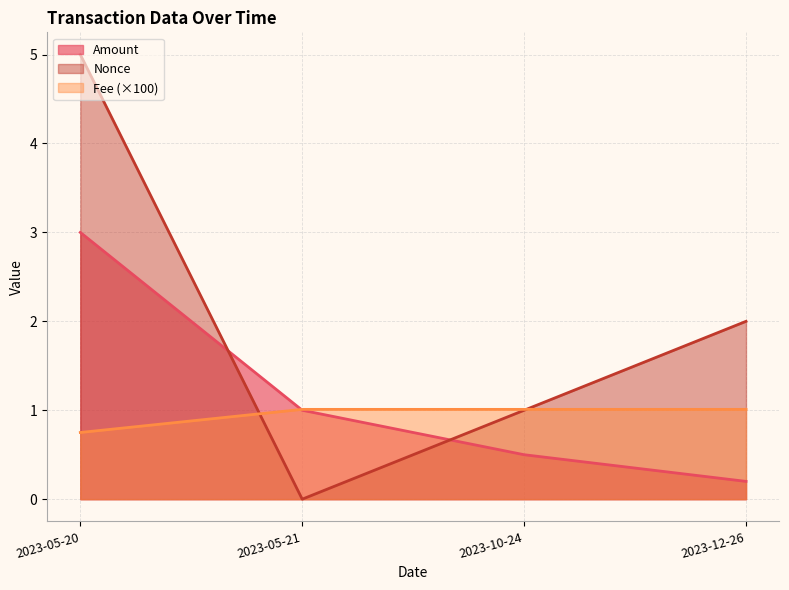

Is the value of Fee at 2023-05-21 greater than the value of Amount at 2023-05-21?

No